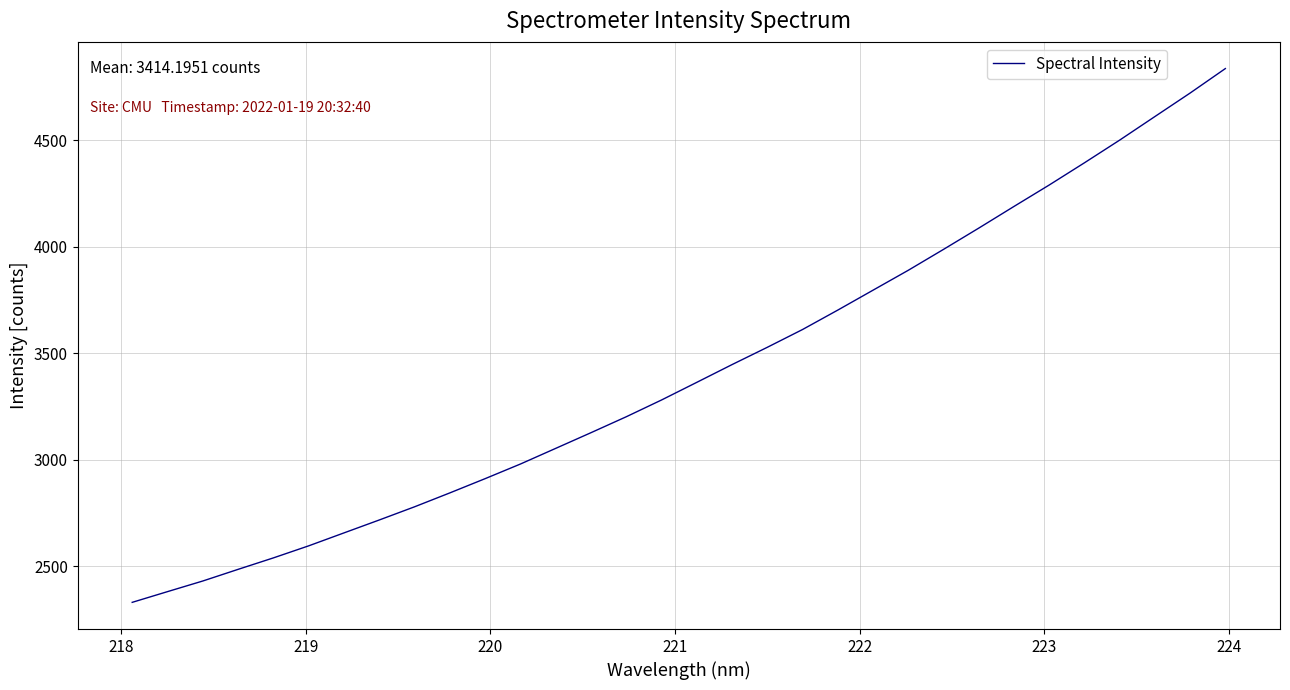

What is the difference between the maximum and second lowest values?

2457.1